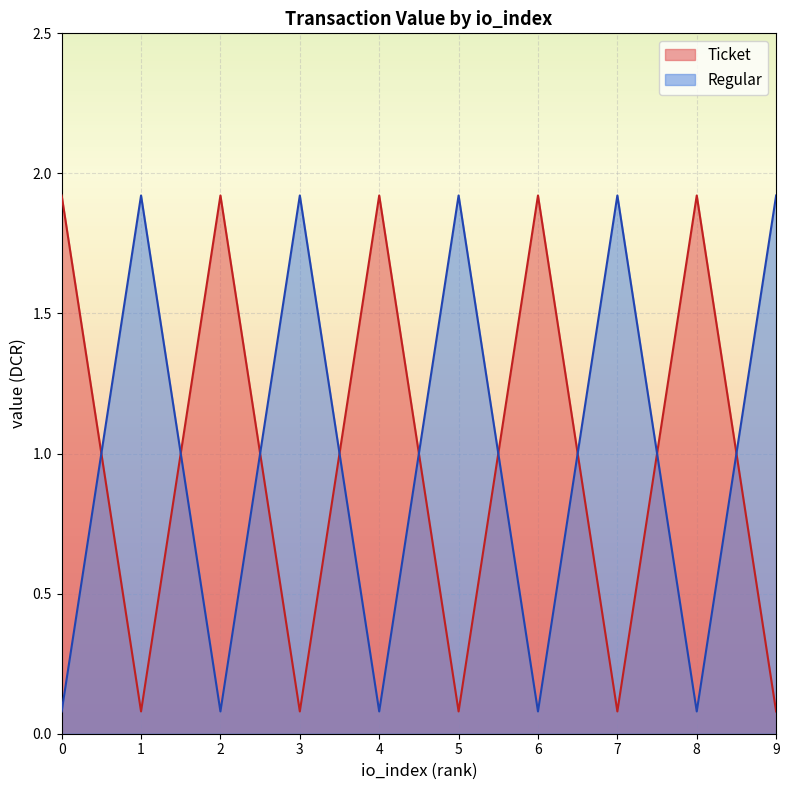

Which series has the widest spread of values?

Ticket